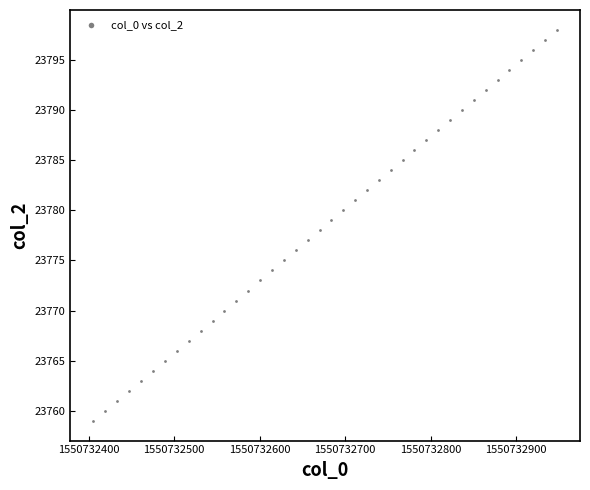

What is the range of Y values (max minus min)?

39